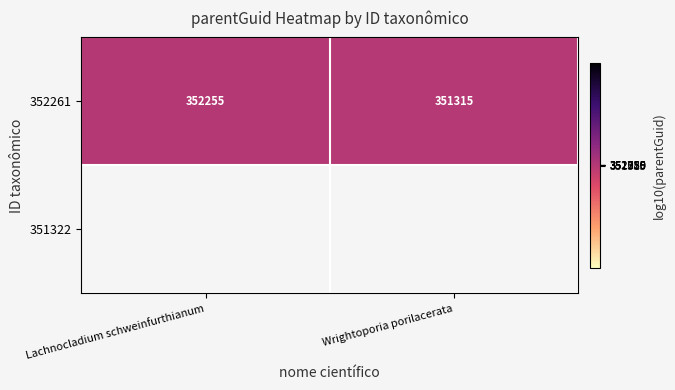

At which label does 352261 reach its peak?

Lachnocladium schweinfurthianum